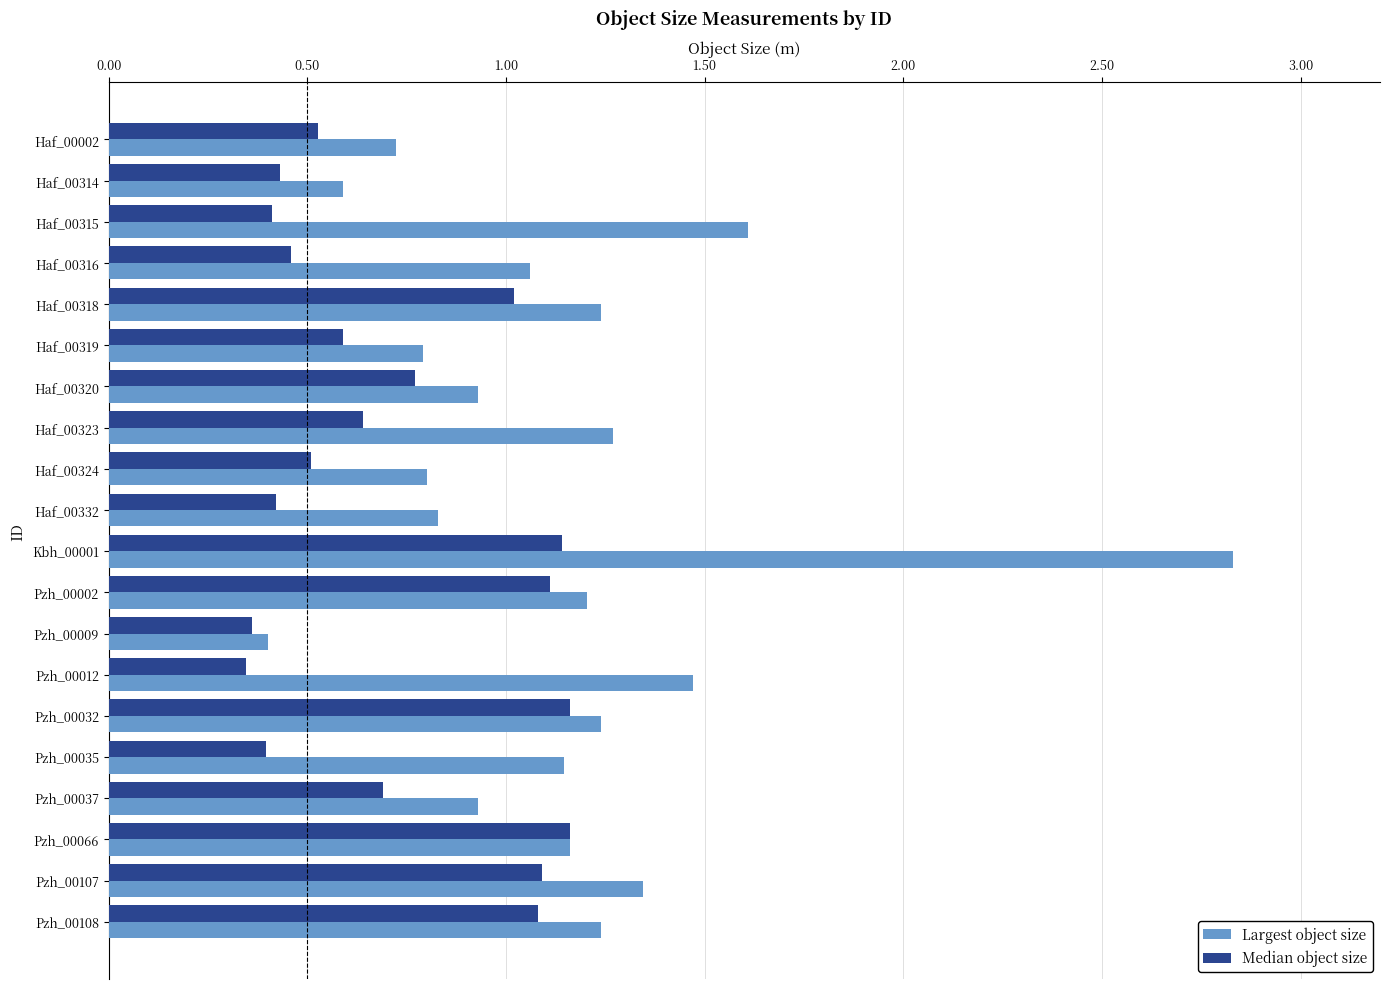

What is the greatest value displayed?

2.8